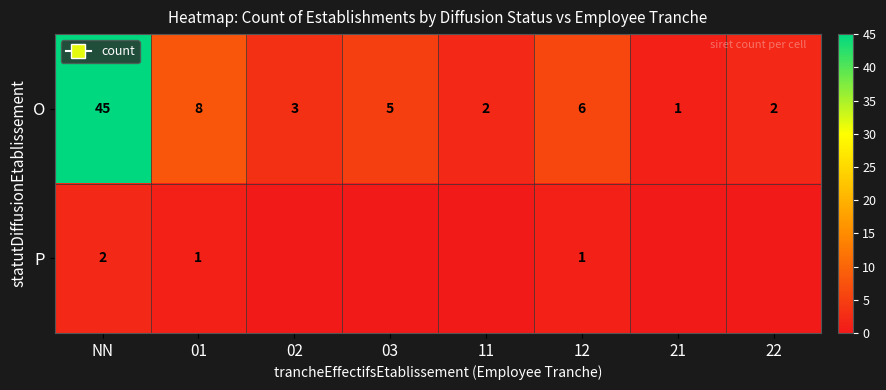

What is the total value across all series at 01?

9